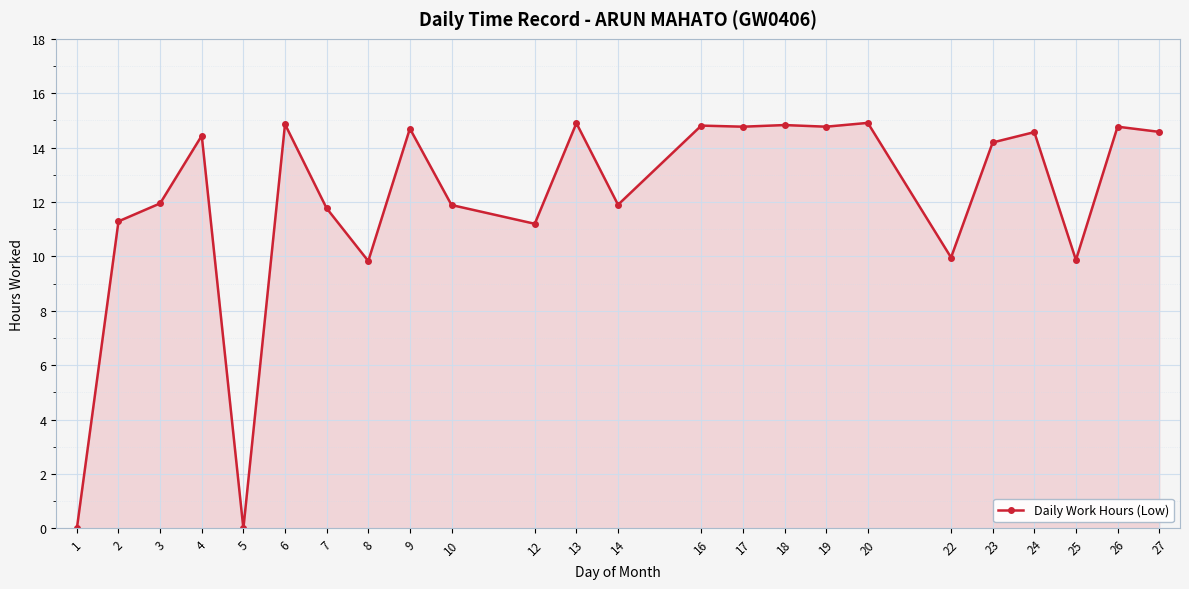

True or false: the data has more than 1 interior local peaks.

True